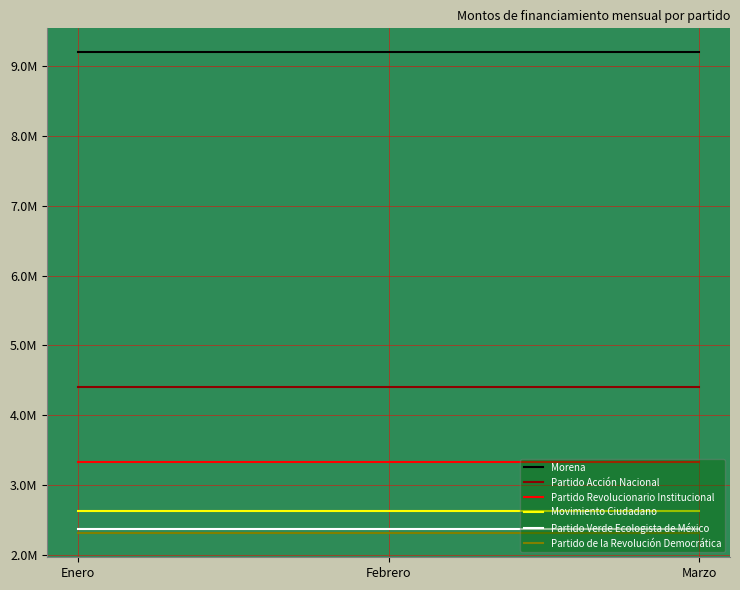

What position from the left is Febrero?

2